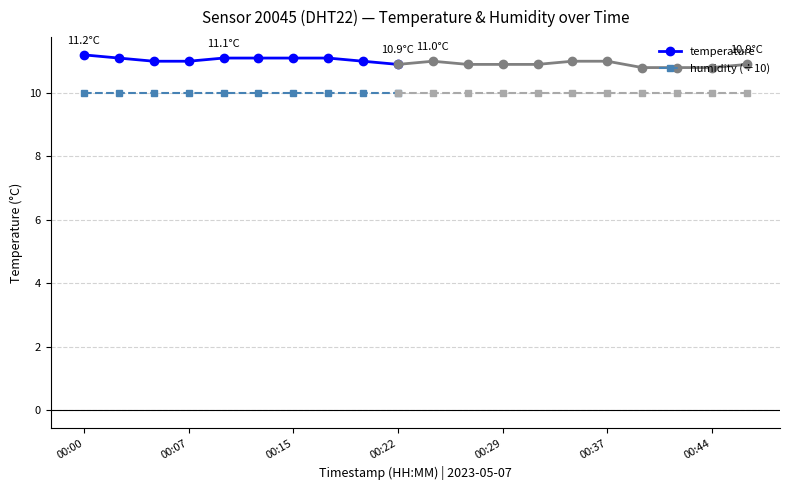

True or false: temperature has a value of 10.9 at 00:22.

True